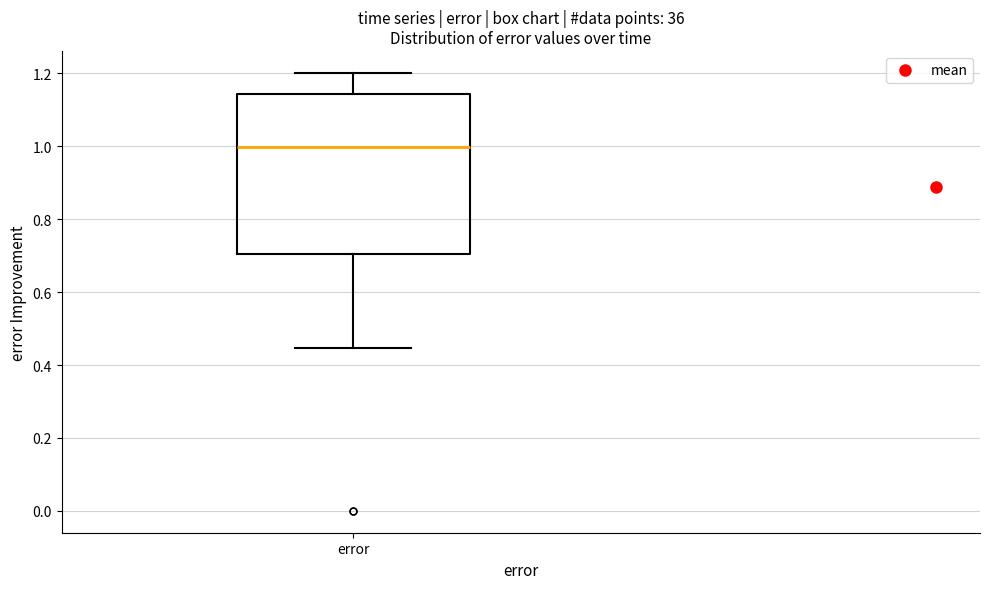

Where does the median line of the box for error sit on the y-axis? The values are not printed on the chart, so give them approximately, as read against the axis.

1.00